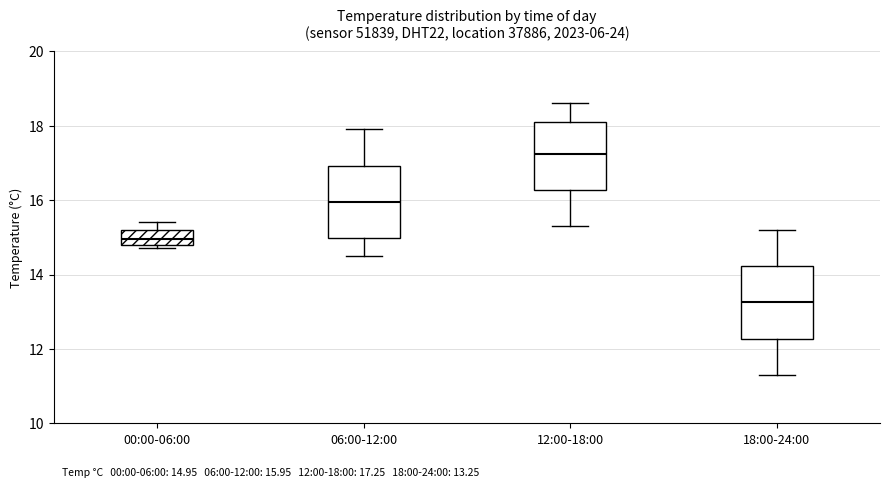

Which box has the lowest median line?

18:00-24:00